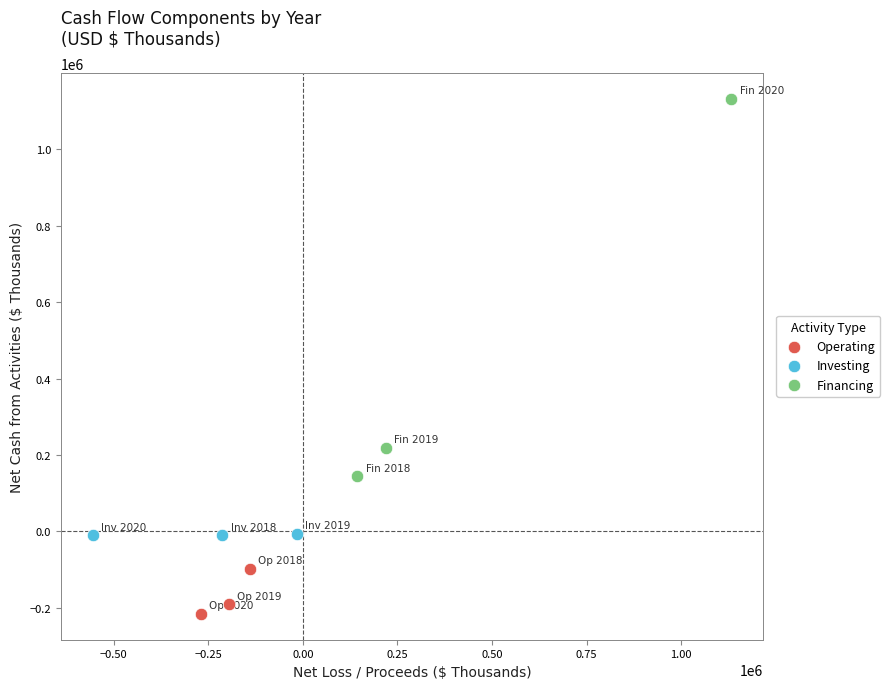

Which series reaches the maximum Y coordinate?

Financing